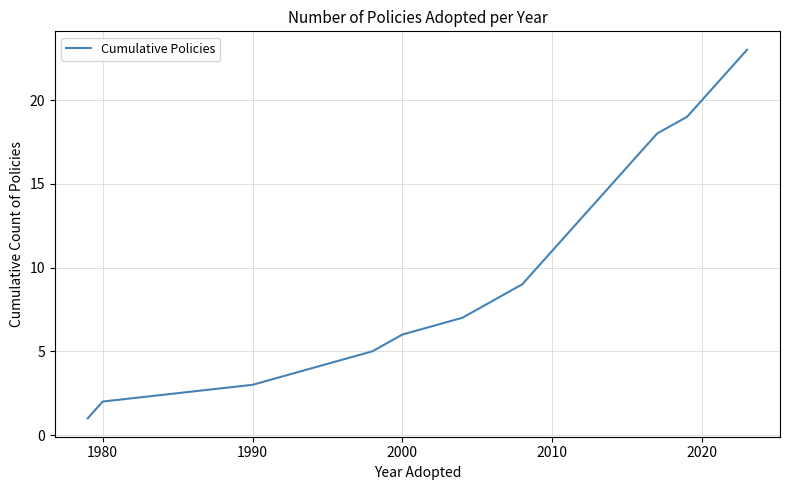

What is the greatest value displayed?

23